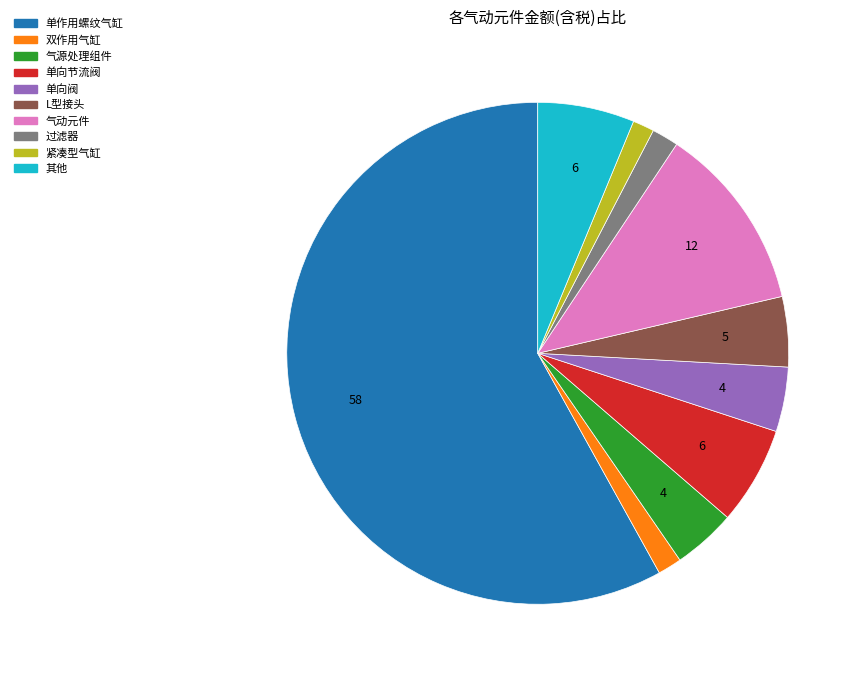

Is it true that 单向节流阀 is 6% of the pie?

True